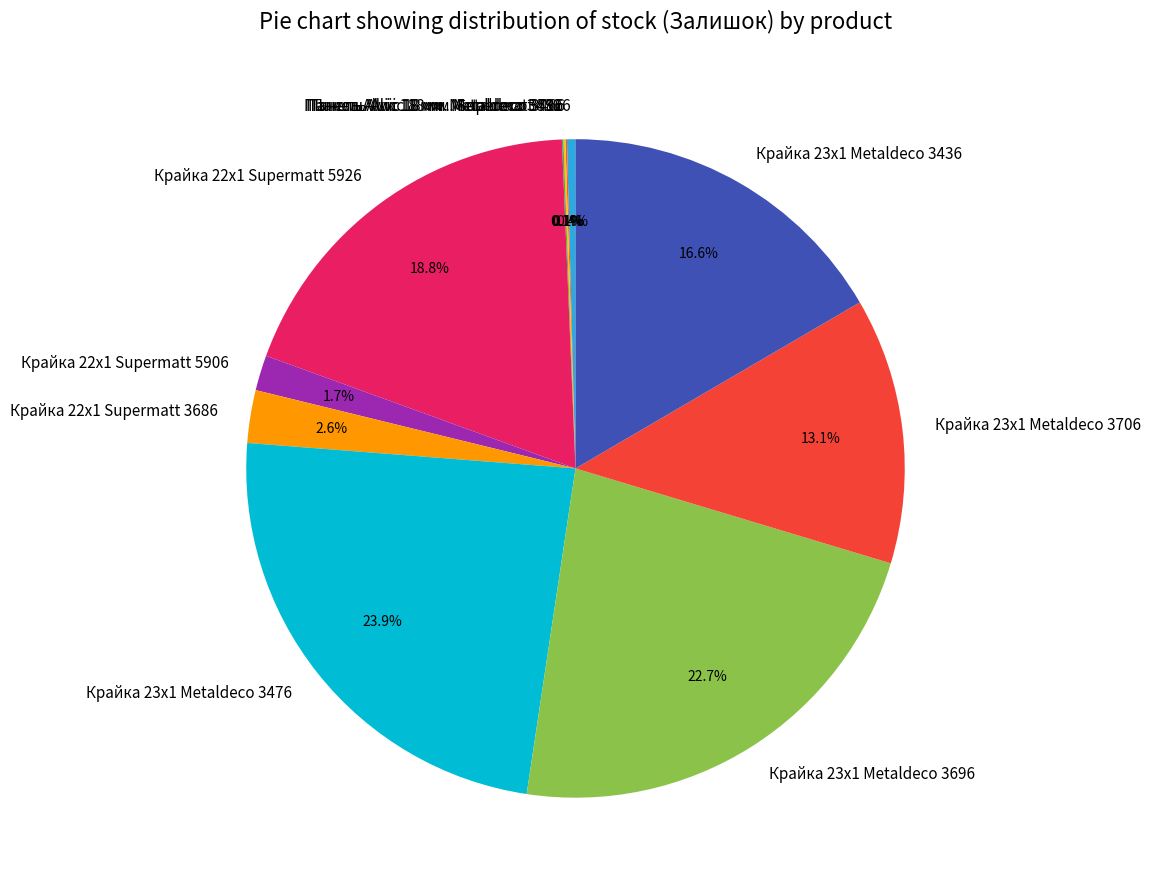

Is Крайка 22x1 Supermatt 3686 the majority of the pie?

No